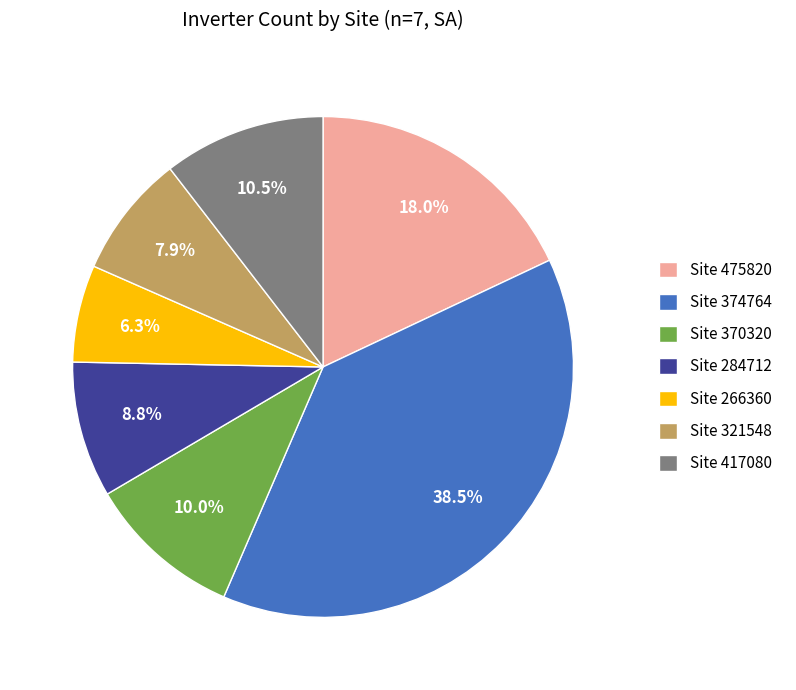

To the nearest percent, what is the difference between the largest and smallest slice percentages?

32%